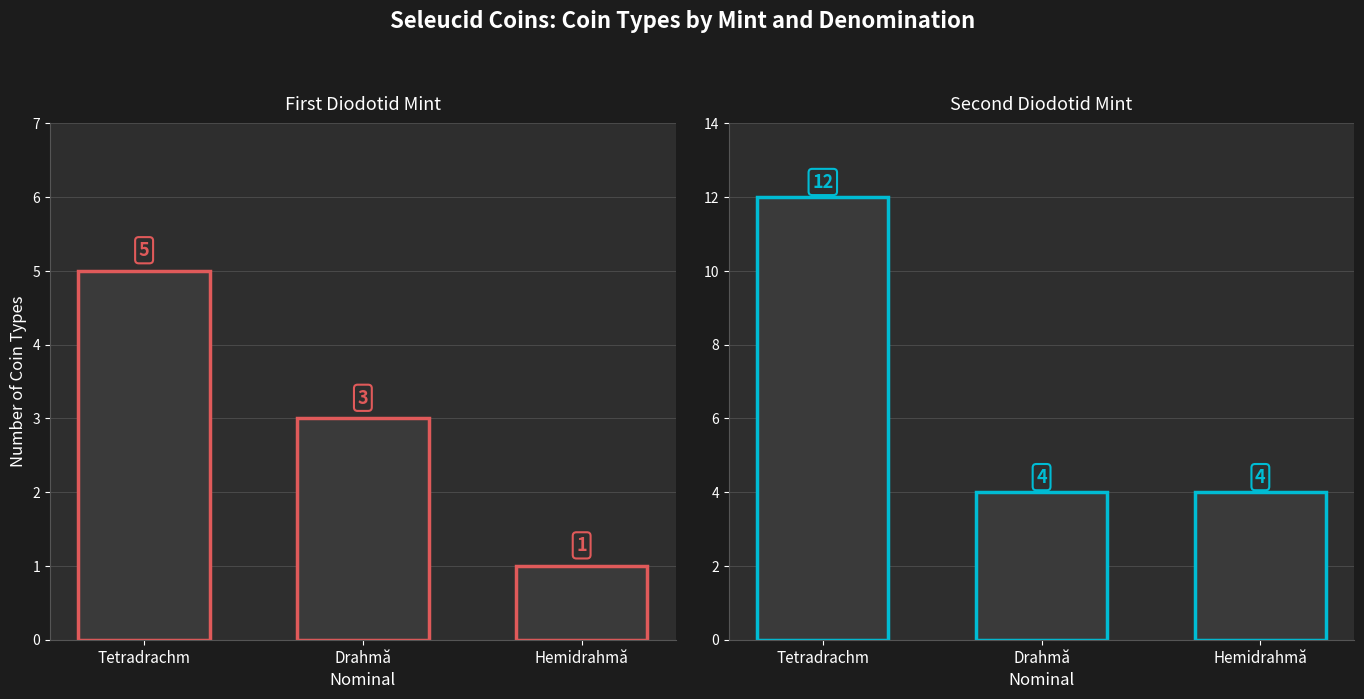

Count the First Diodotid Mint values in the range 1 to 5.

3